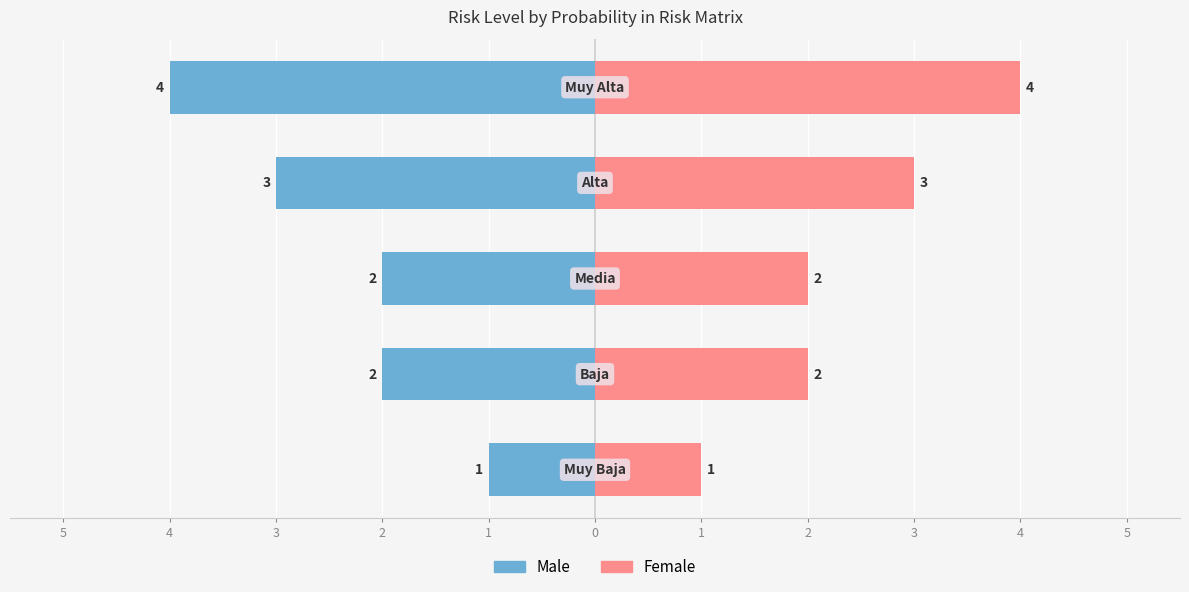

What is the minimum value for Male?

-4